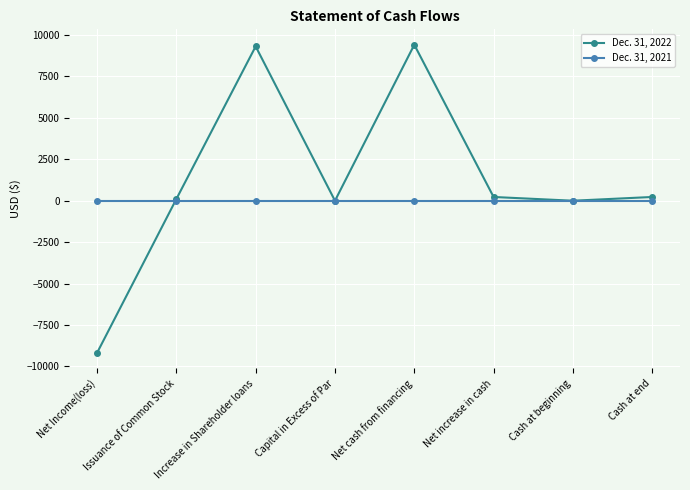

What are all the series names shown in the legend?

Dec. 31, 2022, Dec. 31, 2021